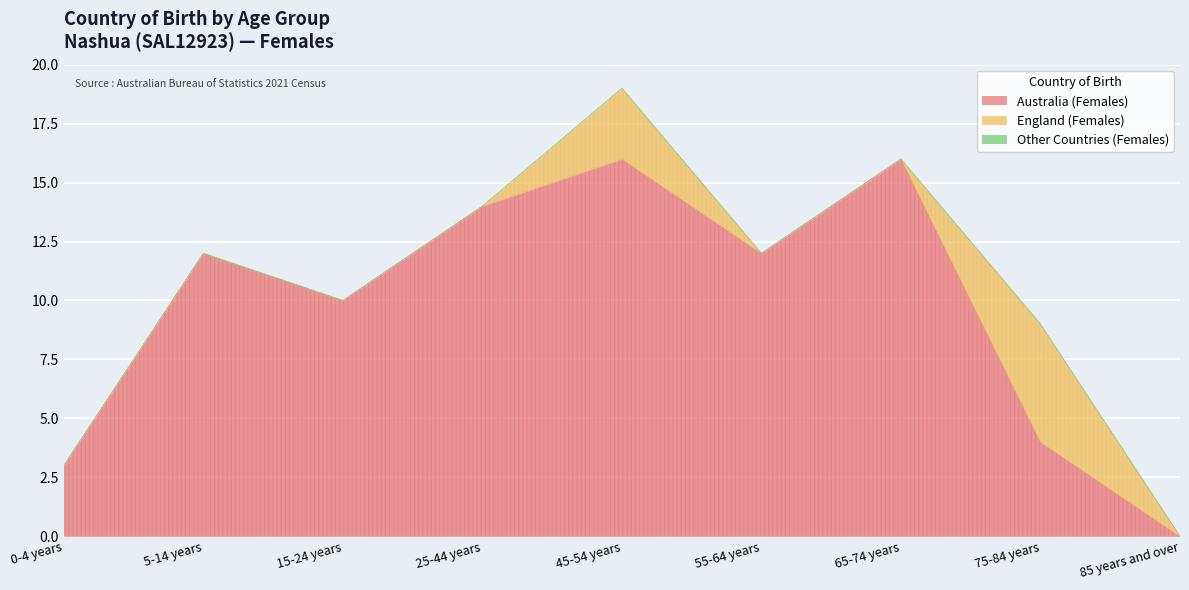

True or false: Other Countries (Females) and England (Females) cross at least once.

False